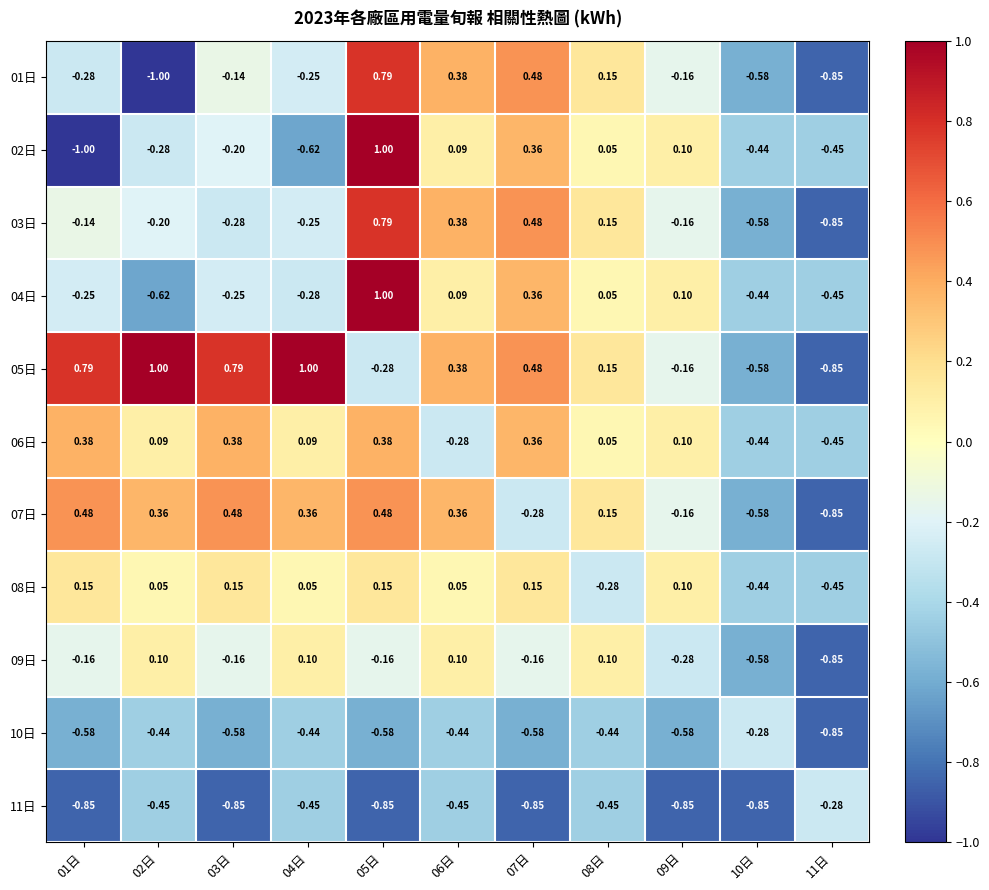

Is the value of 09日 at 04日 greater than the value of 10日 at 03日?

Yes